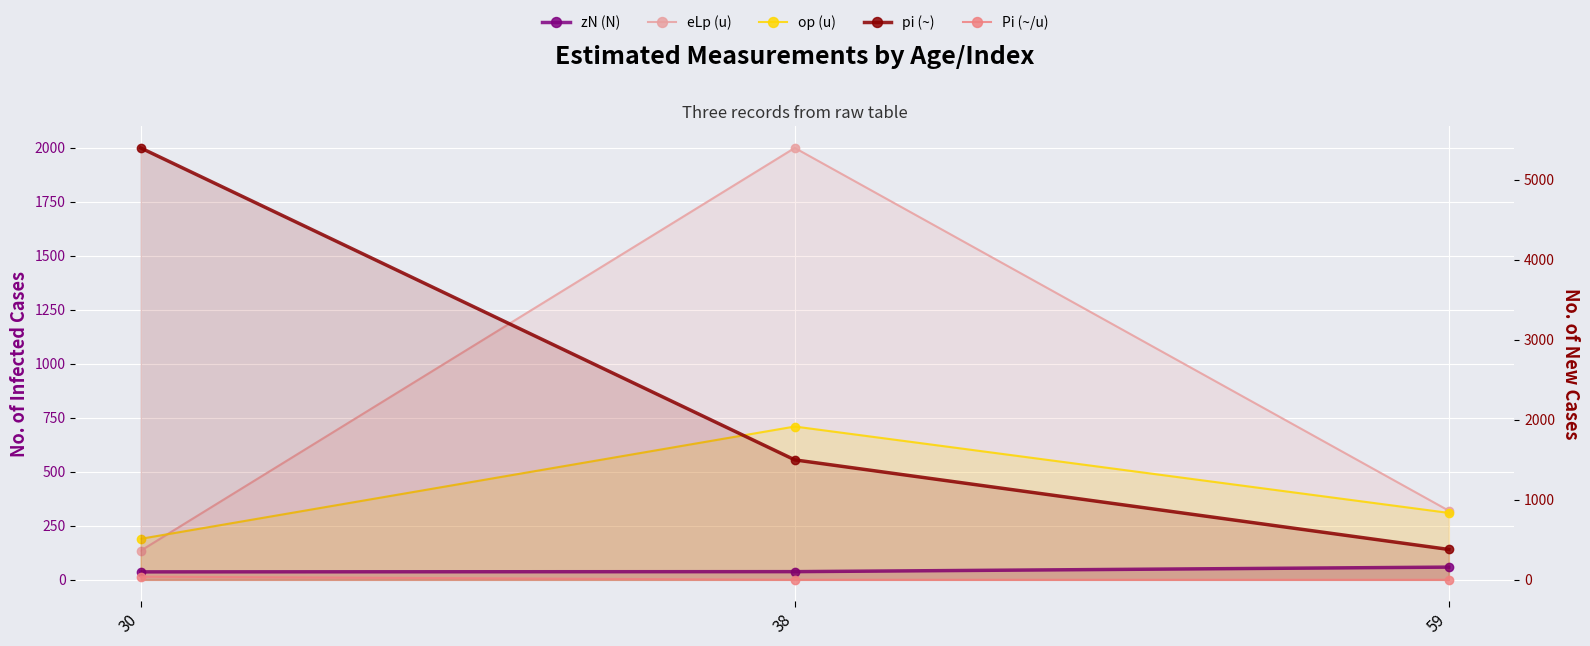

At which label does eLp (u) first exceed 320?

38